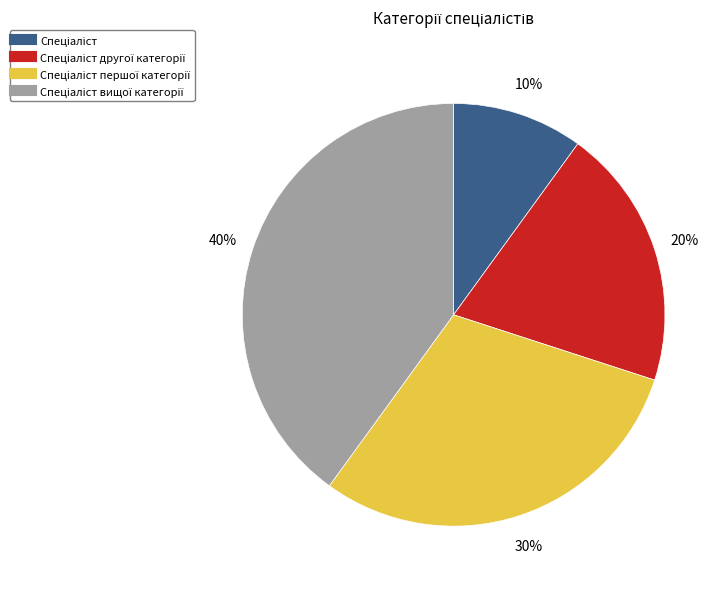

Is there any slice that represents more than half of the pie?

No